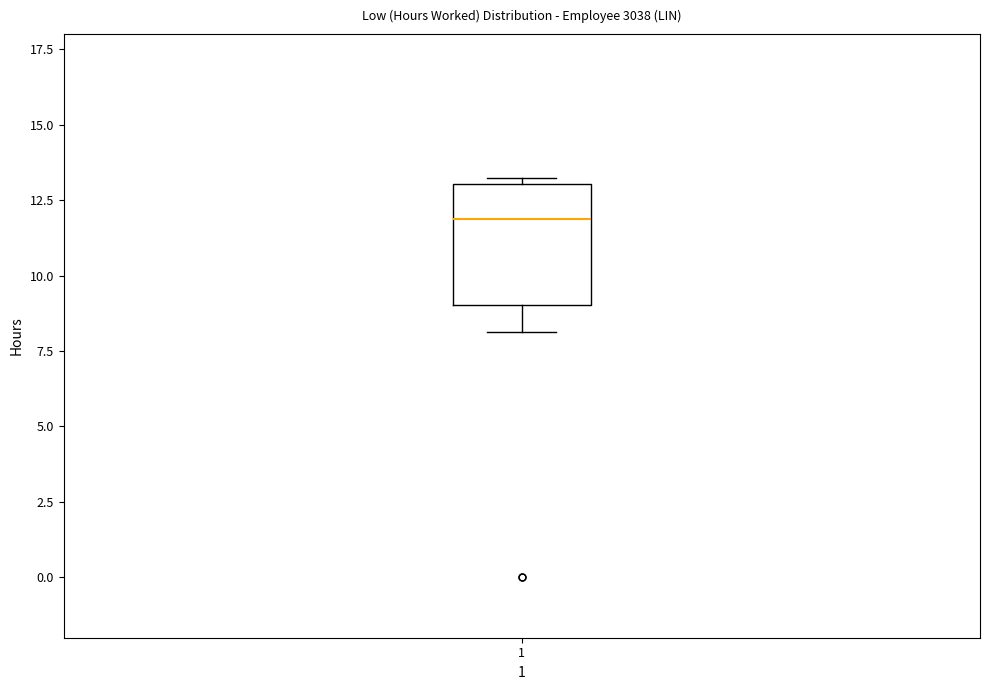

Read this box plot against the y-axis: the position of the median line, the range covered by the box, and the ends of both whiskers. The values are not printed on the chart, so give them approximately, as read against the axis.

median 12, box 9 to 13, whiskers 8 to 13 (just above the box's upper edge)